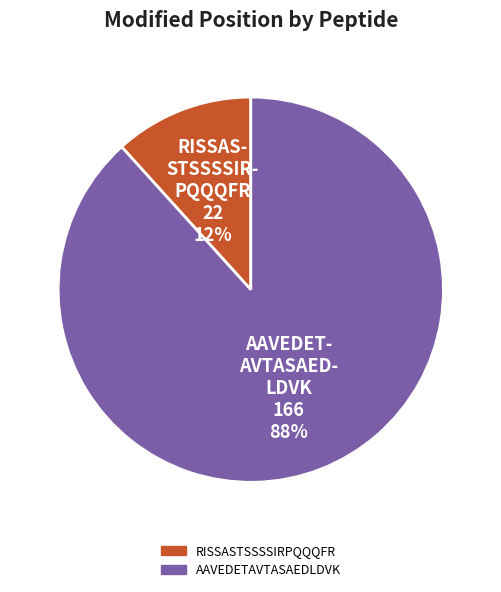

What percentage is the AAVEDETAVTASAEDLDVK slice, to the nearest percent?

88%